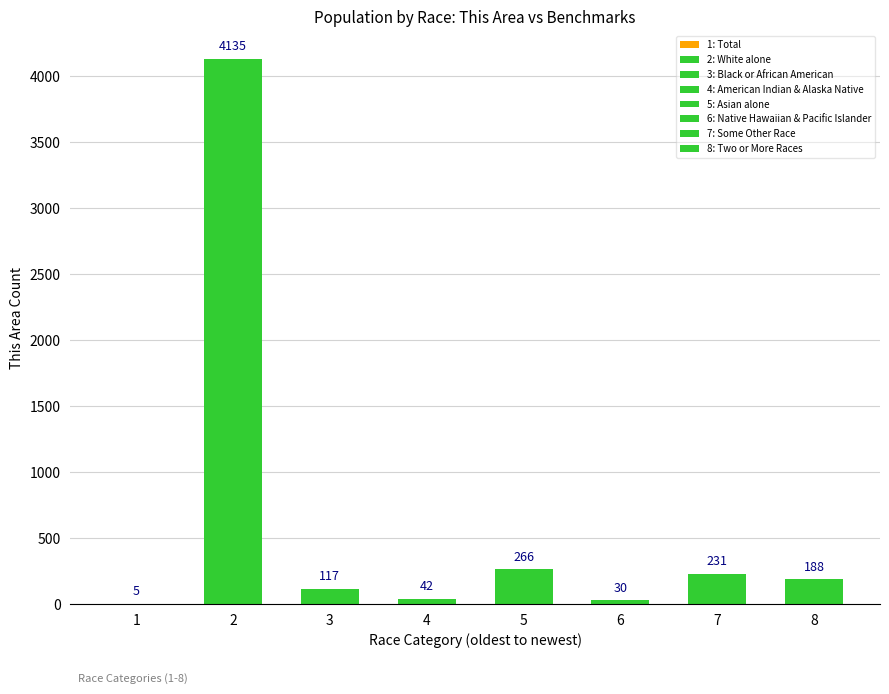

How many distinct data groups are displayed?

1